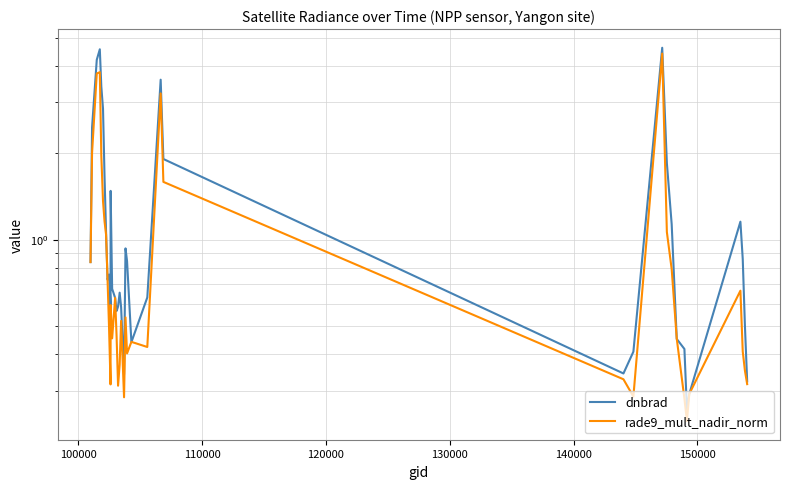

What is the sum of all dnbrad values?

49.5